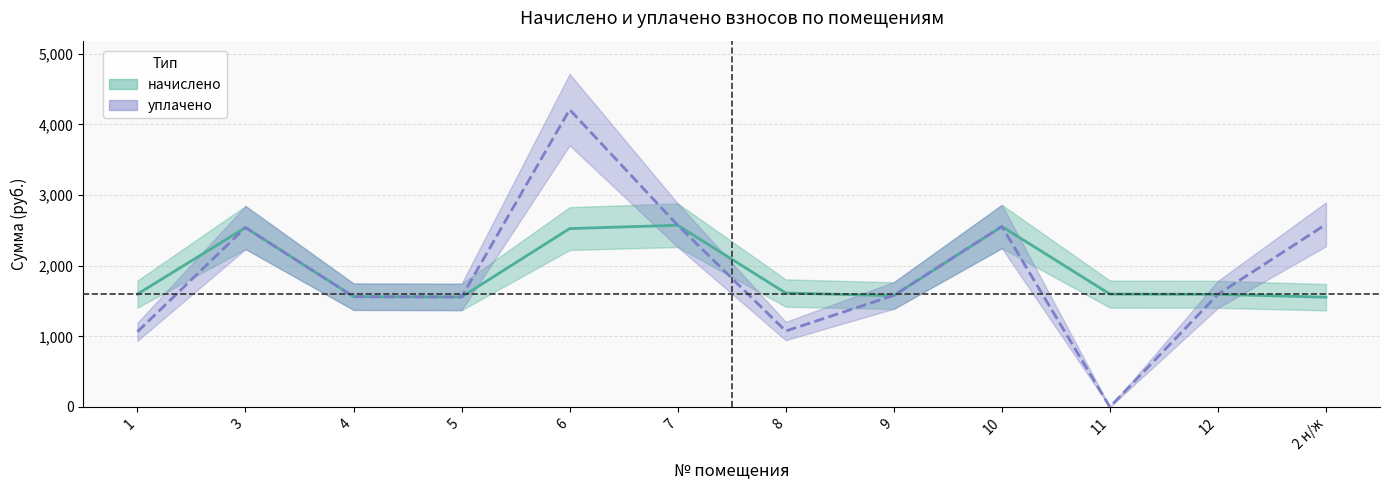

How many lines are shown in the chart?

2